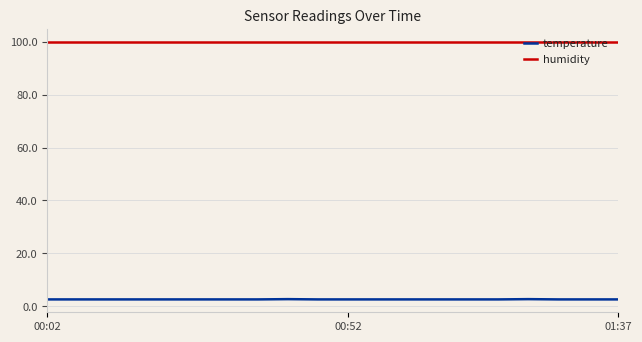

Rank the series by their maximum value, from lowest to highest.

temperature, humidity